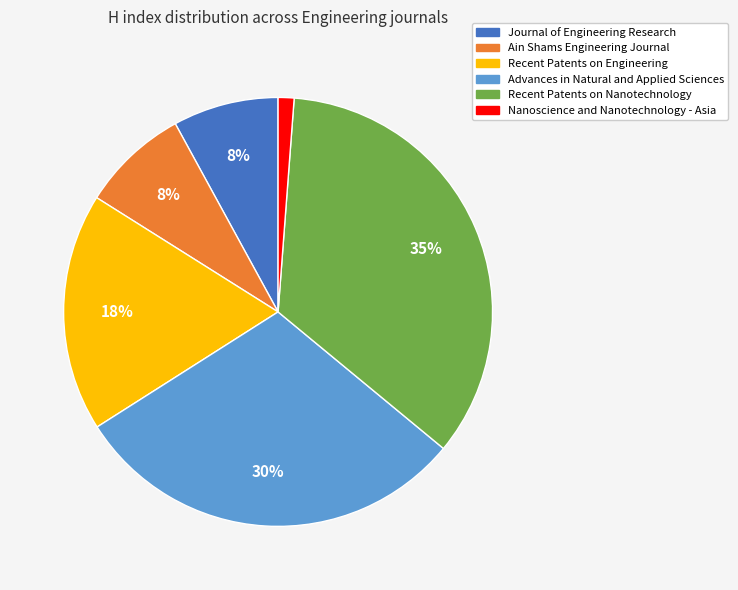

To the nearest percent, what portion does Advances in Natural and Applied Sciences represent?

30%